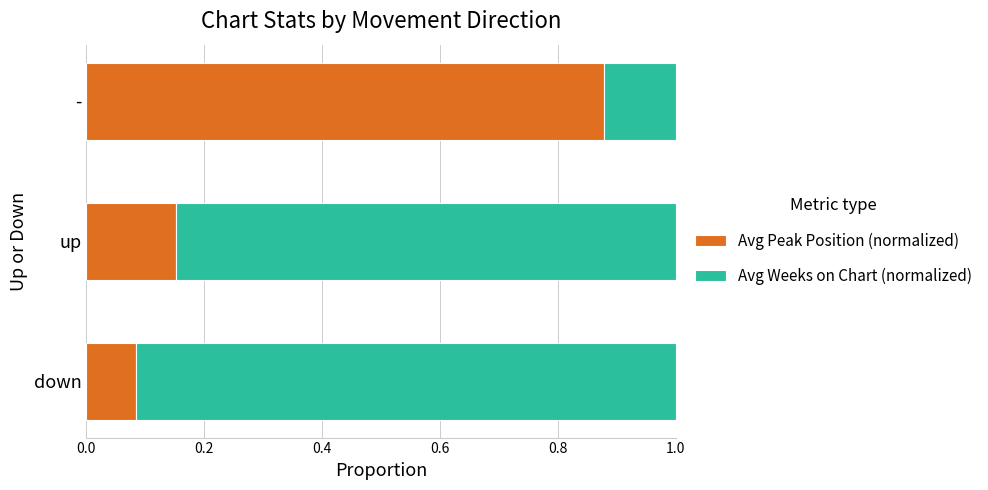

The value of Avg Peak Position (normalized) at up is 0.3. True or false?

False